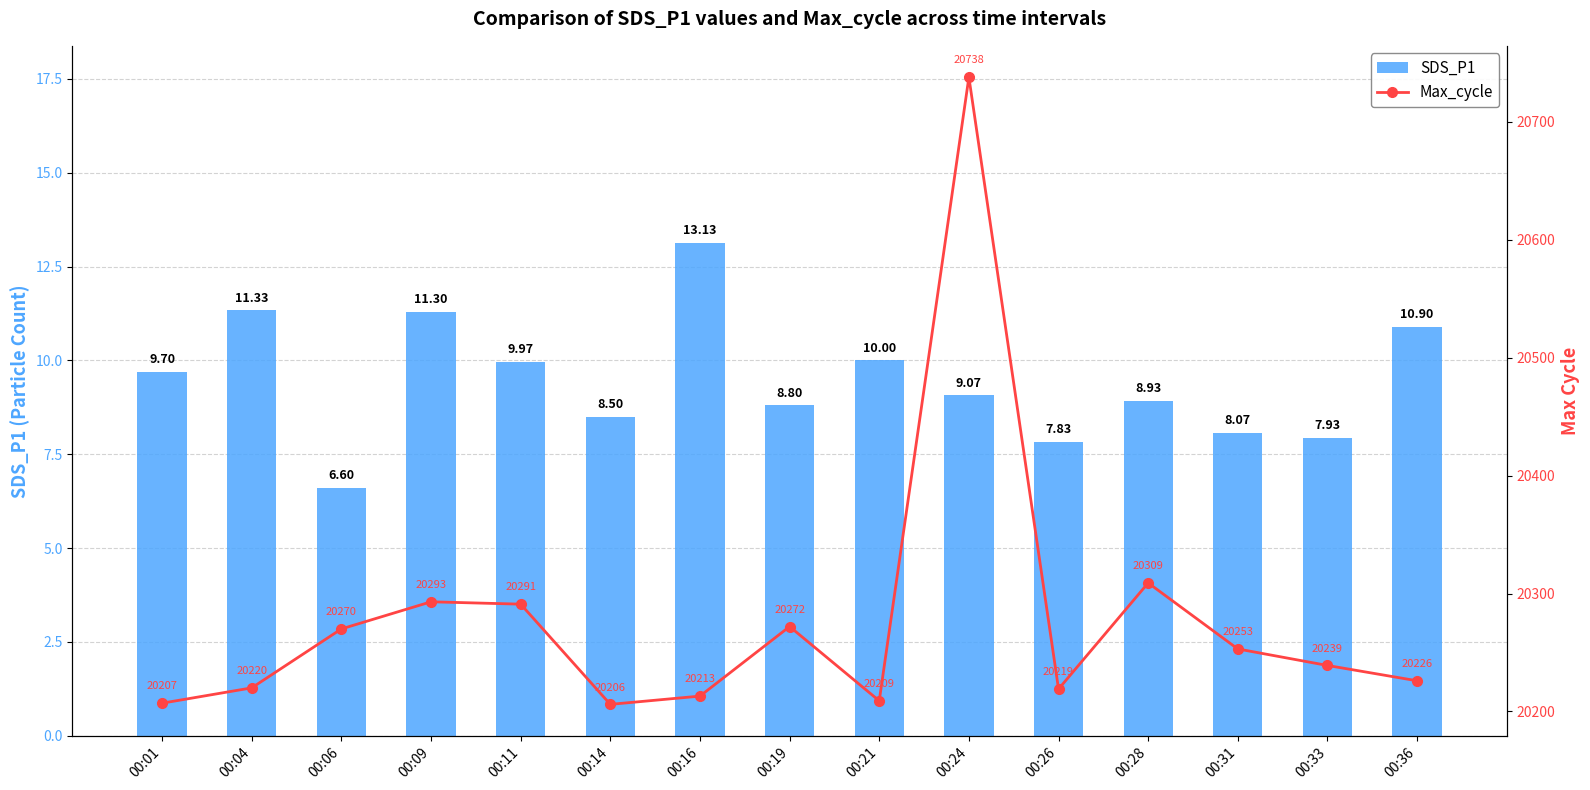

At how many categories does at least one series exceed 4769?

15